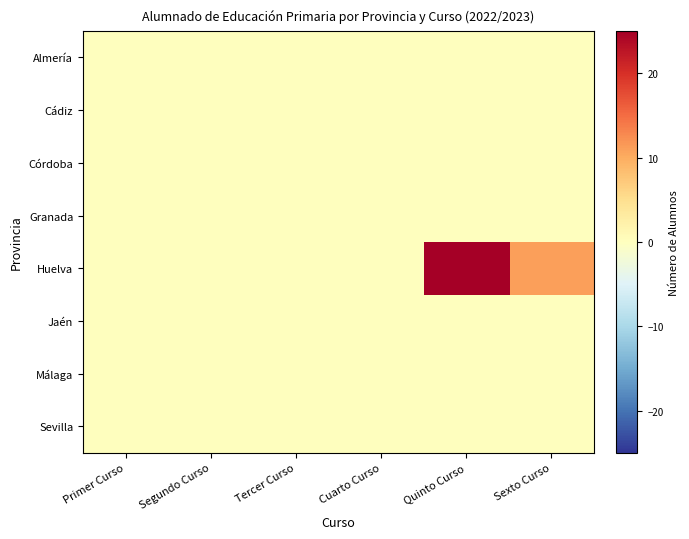

Which series has the largest range (max minus min)?

Huelva